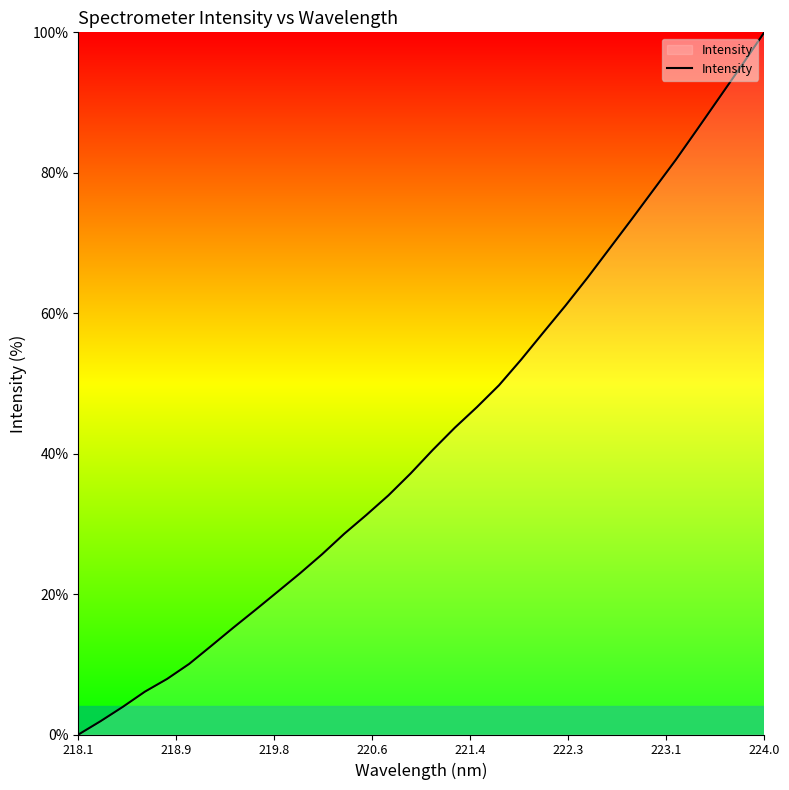

What is the difference between the maximum and minimum values?

100.0